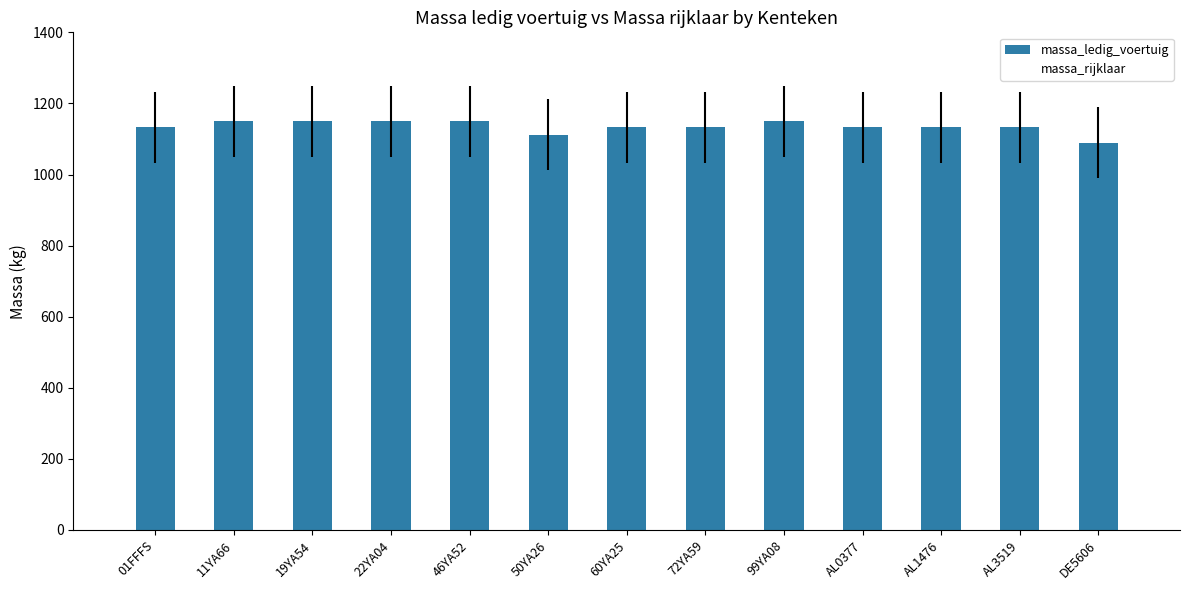

What is the minimum value shown in the chart?

1090